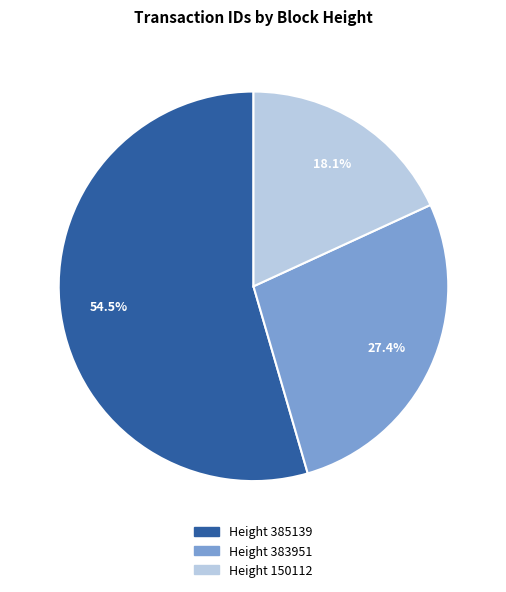

Rank the categories by value from lowest to highest.

Height 150112, Height 383951, Height 385139